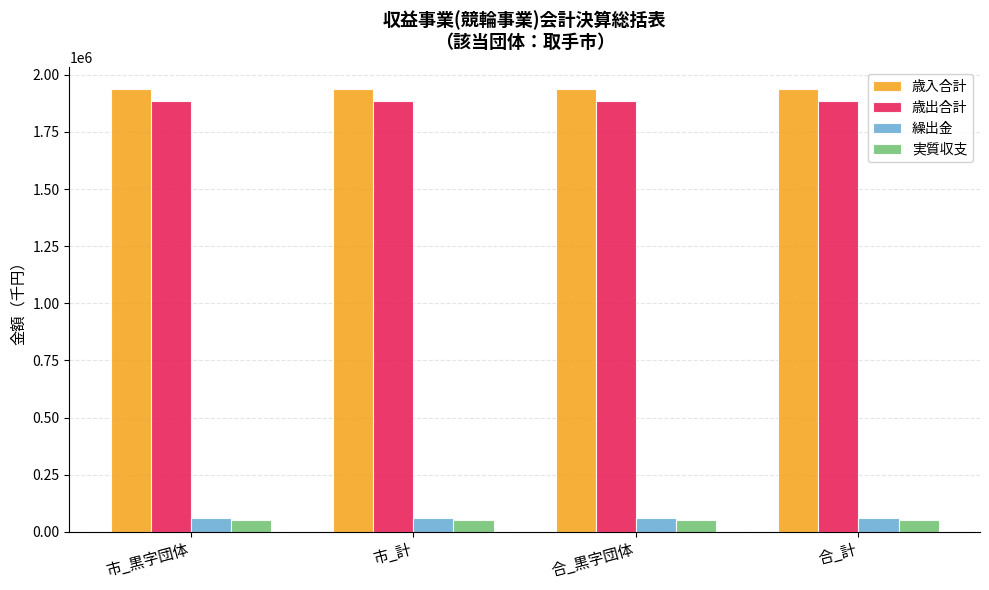

At how many categories does at least one series exceed 1626326?

4